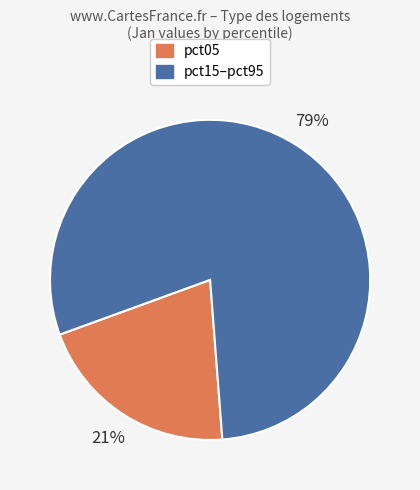

To the nearest percent, what is the average slice percentage?

50%